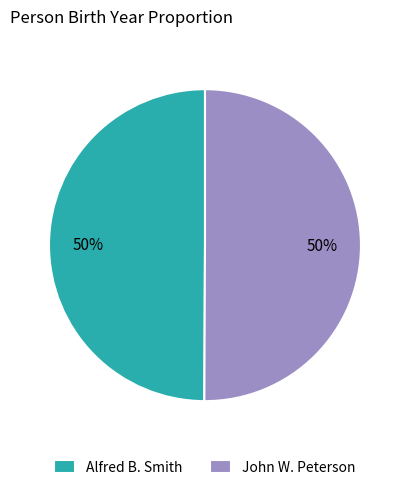

Approximately how many times larger is the value at Alfred B. Smith compared to John W. Peterson?

1.0